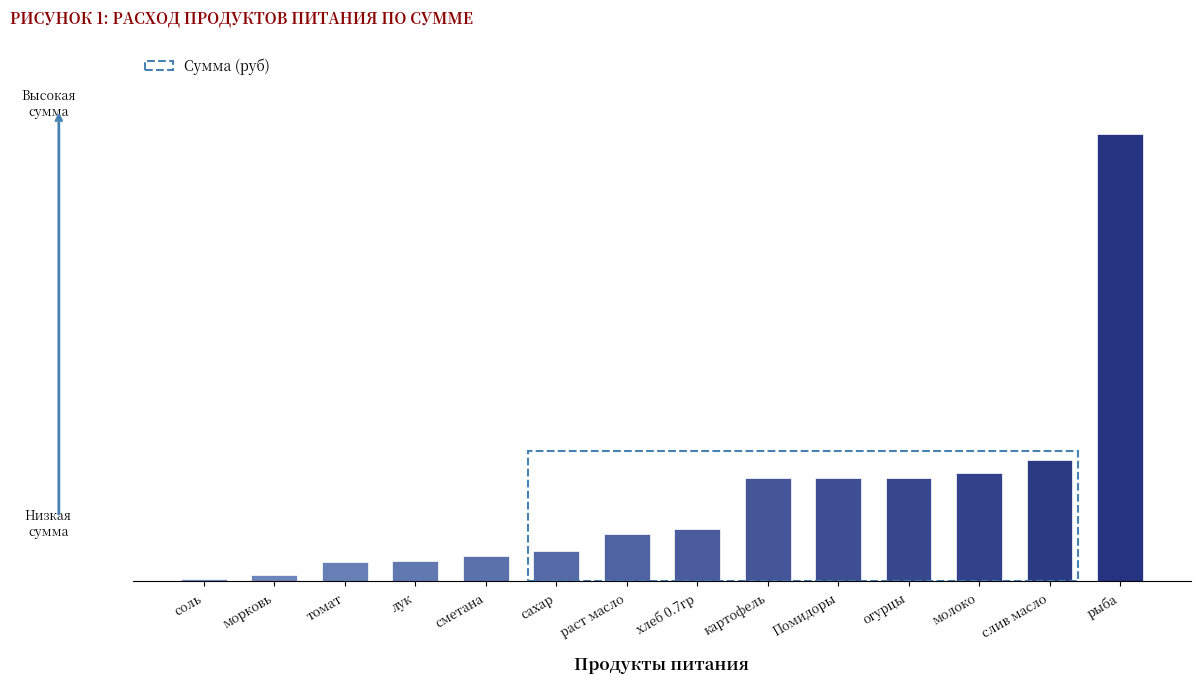

Are the bars horizontal?

No